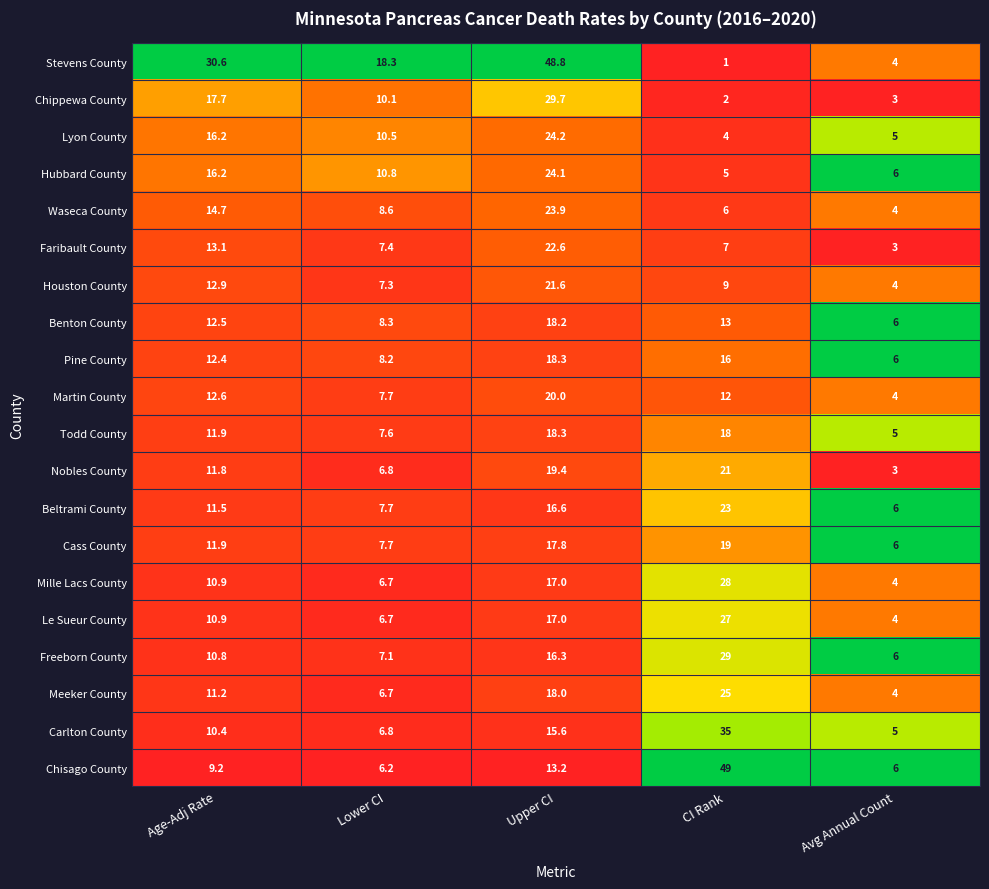

The Hubbard County series shows 10.8 at Lower CI. True or false?

True